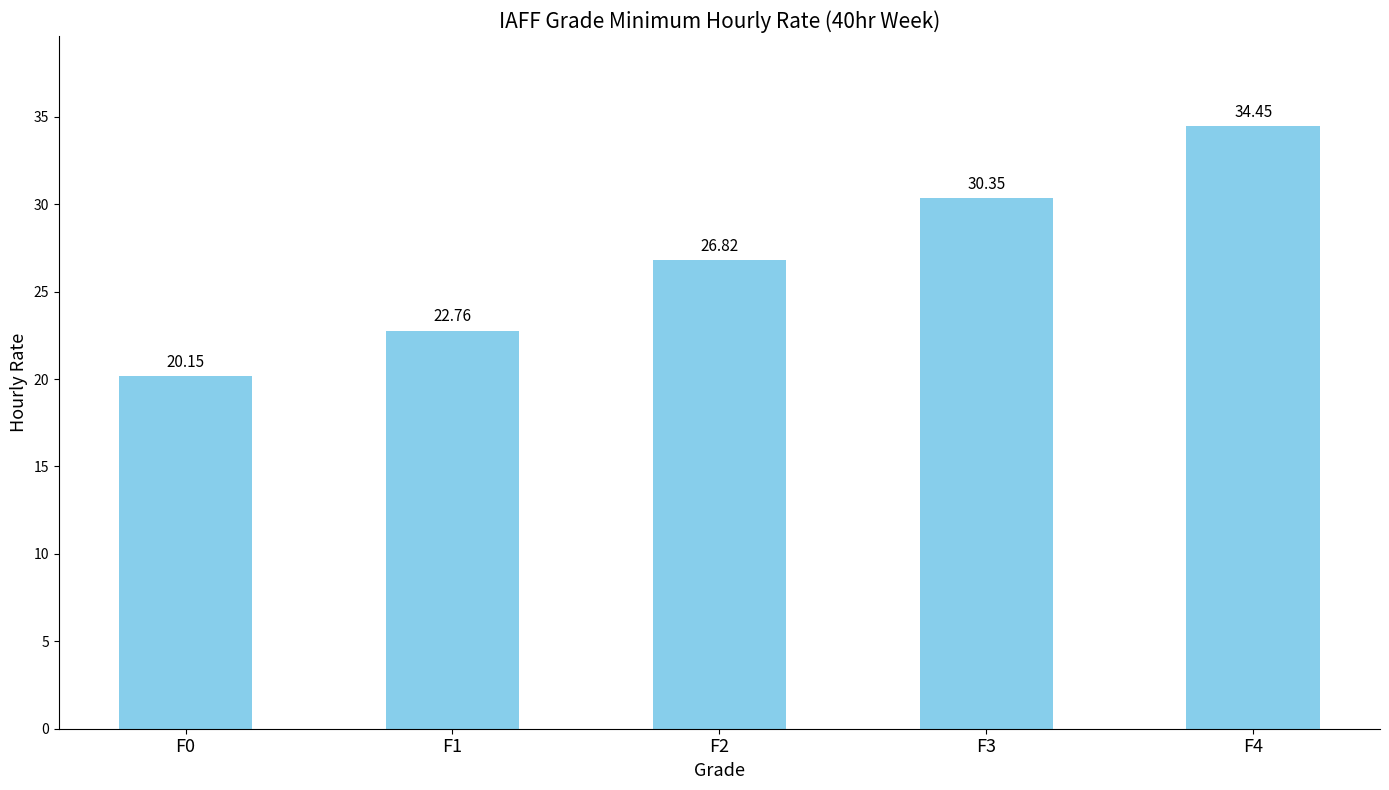

List the labels in order of value, smallest first.

F0, F1, F2, F3, F4